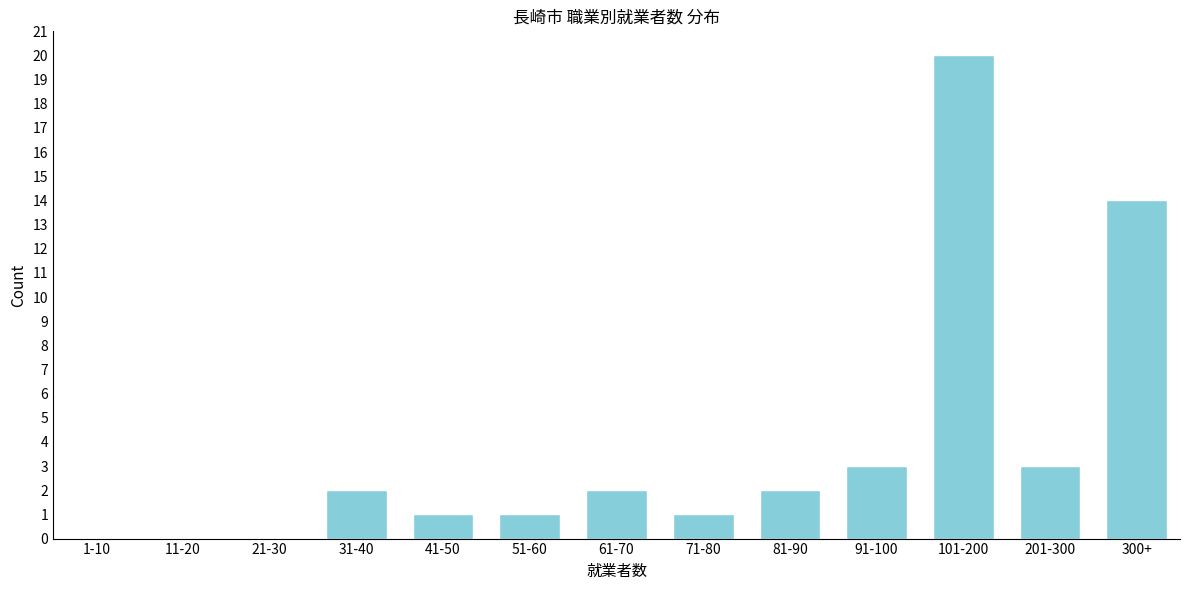

Reading left to right, list all the values displayed in this chart.

1-10=0	11-20=0	21-30=0	31-40=2	41-50=1	51-60=1	61-70=2	71-80=1	81-90=2	91-100=3	101-200=20	201-300=3	300+=14